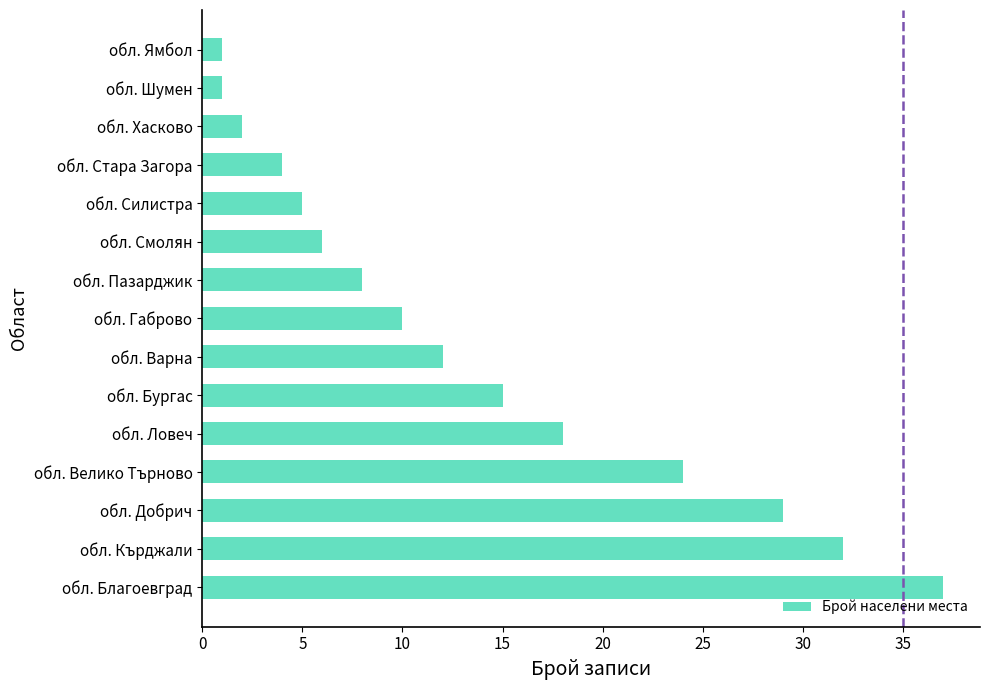

Reading bottom to top, what are all the values shown in this chart?

обл. Благоевград=37	обл. Кърджали=32	обл. Добрич=29	обл. Велико Търново=24	обл. Ловеч=18	обл. Бургас=15	обл. Варна=12	обл. Габрово=10	обл. Пазарджик=8	обл. Смолян=6	обл. Силистра=5	обл. Стара Загора=4	обл. Хасково=2	обл. Шумен=1	обл. Ямбол=1